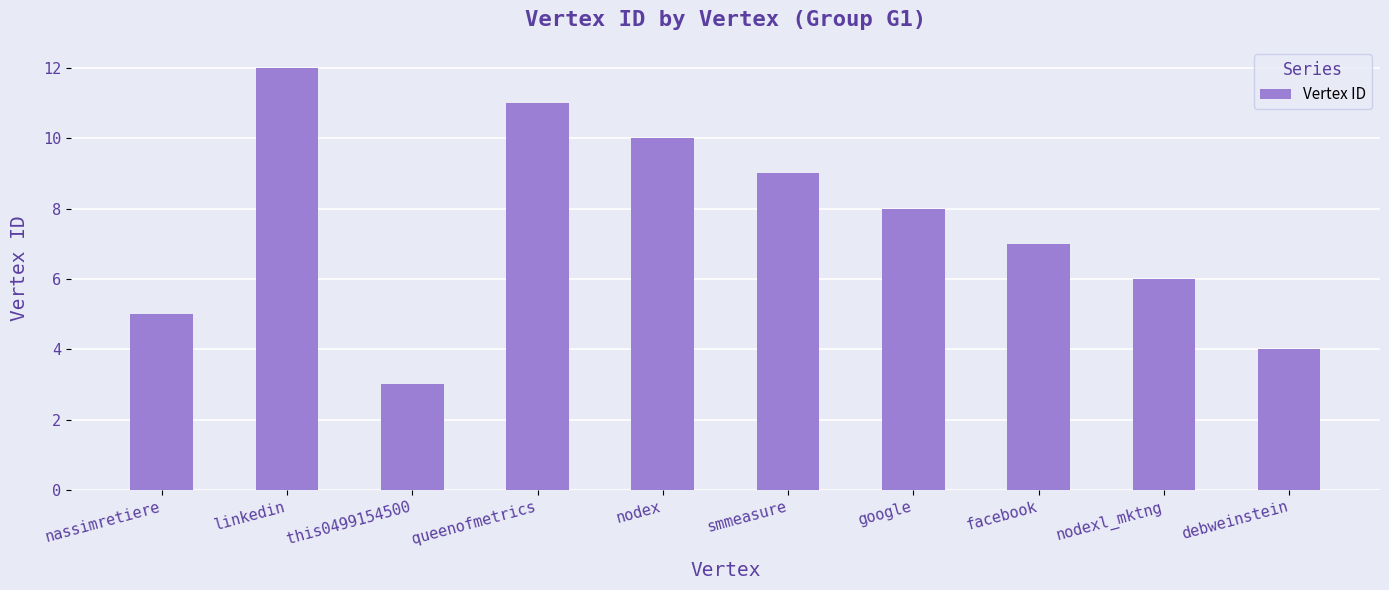

Reading left to right, extract all data points from this chart.

5	12	3	11	10	9	8	7	6	4